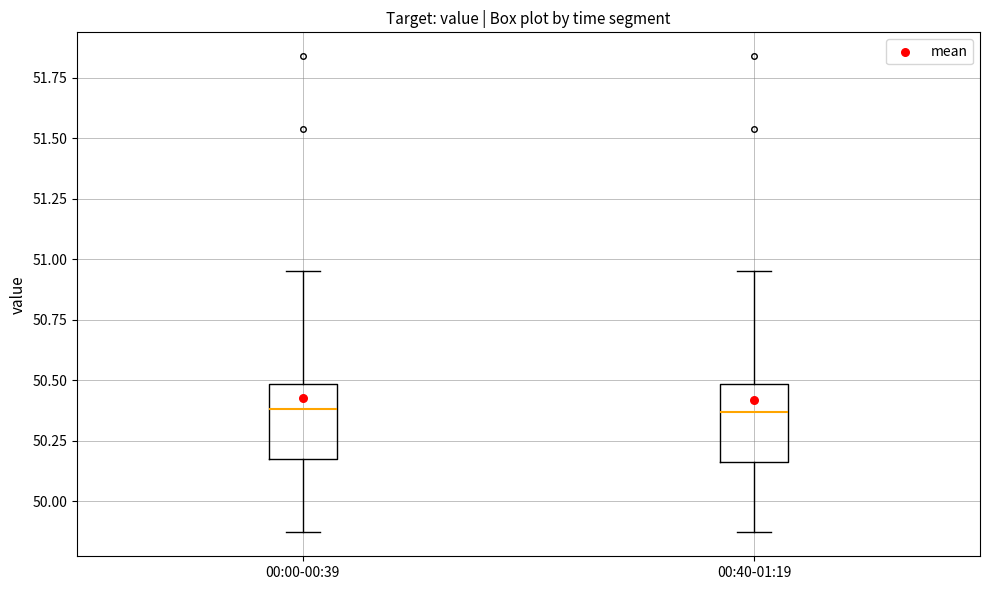

Where is the upper edge of the box for 00:40-01:19 on the y-axis? The values are not printed on the chart, so give them approximately, as read against the axis.

50.50